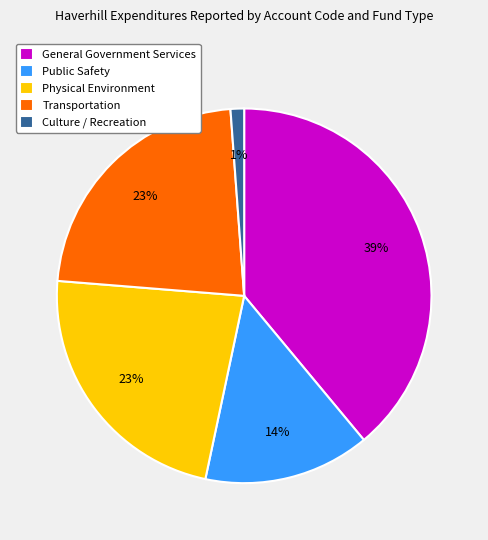

Which category has the biggest portion of the pie?

General Government Services